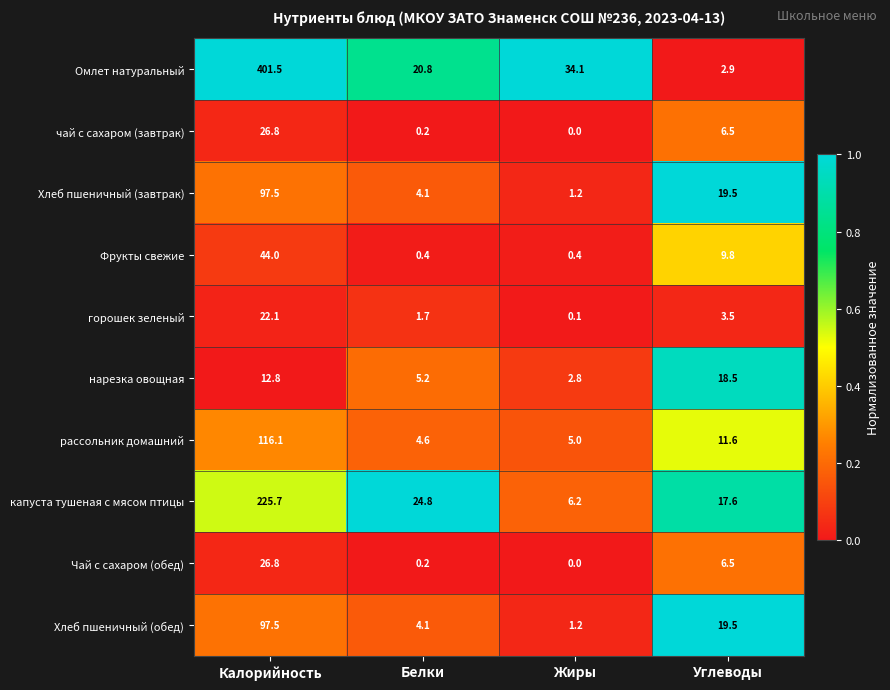

At which label does горошек зеленый first exceed 3?

Калорийность